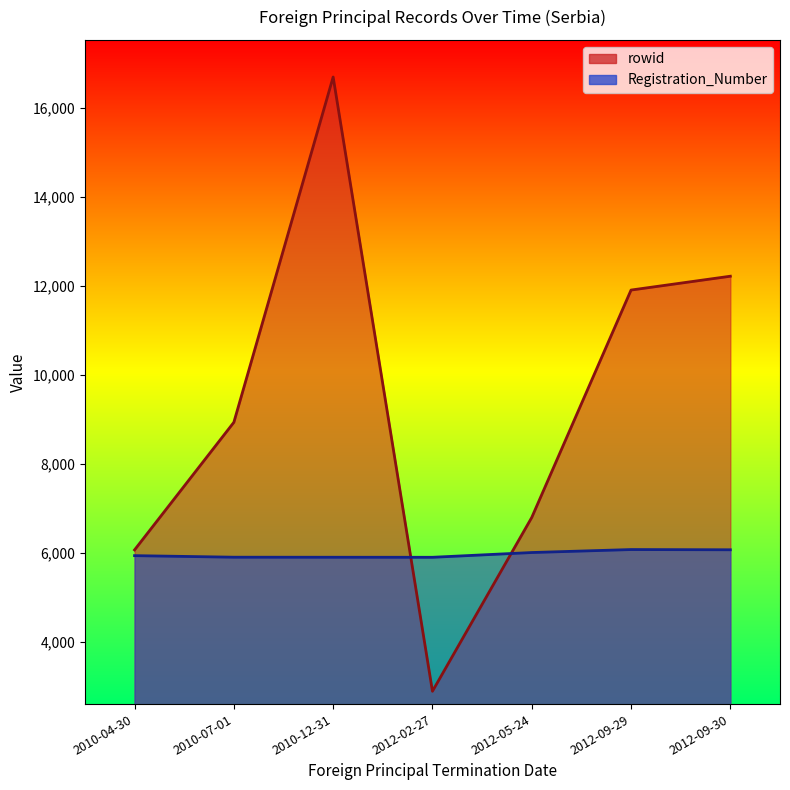

Which series has the widest spread of values?

rowid